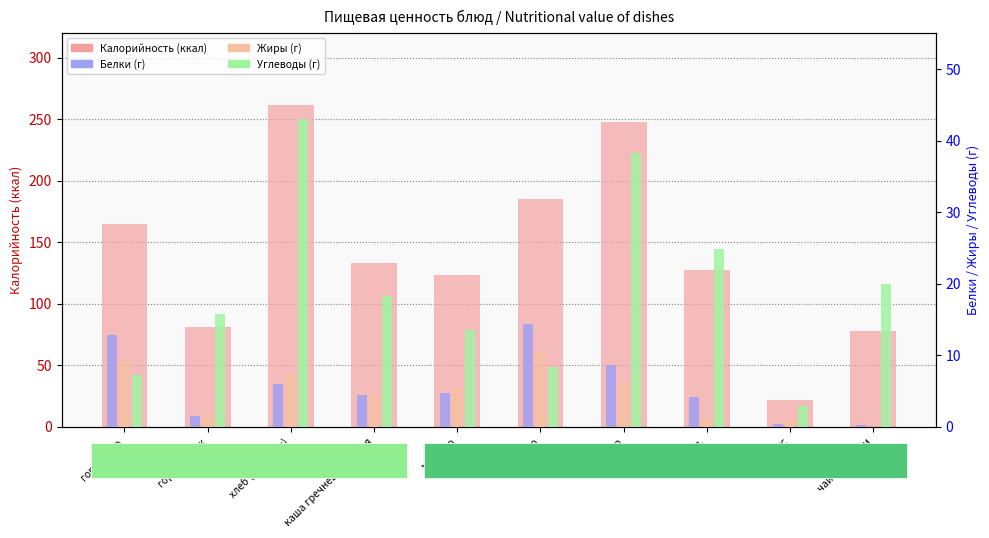

Are the bars grouped side by side (vs. stacked)?

Yes